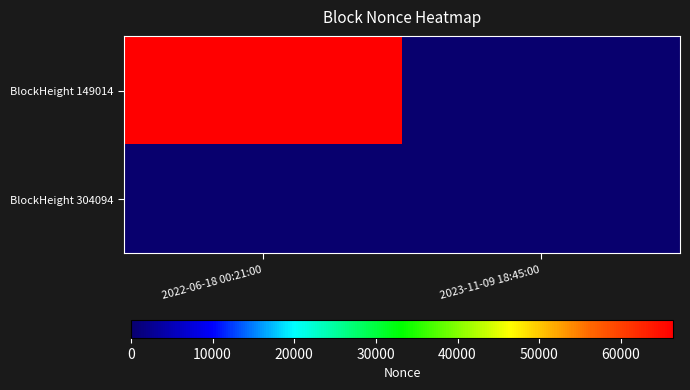

Reading left to right, transcribe all the data shown in this chart.

BlockHeight 149014: 2022-06-18 00:21:00=66396	2023-11-09 18:45:00=0
BlockHeight 304094: 2022-06-18 00:21:00=0	2023-11-09 18:45:00=0